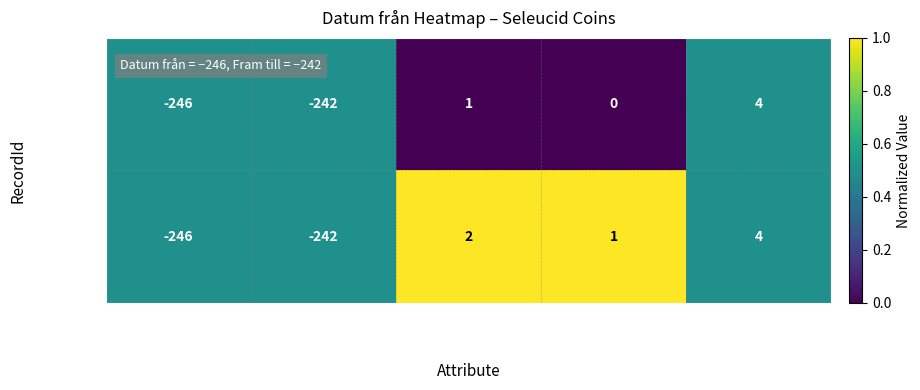

Is it true that sc.1.658 equals -246 at Datum från?

True